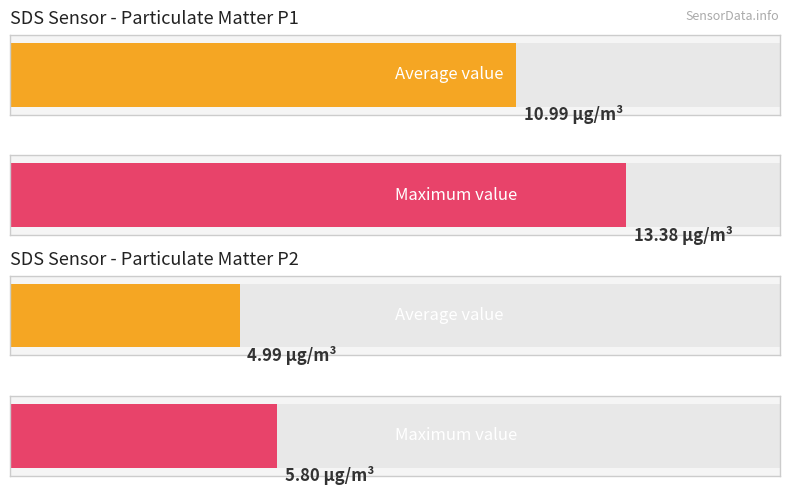

Rank the series at 5 from lowest to highest value.

SDS_P2, SDS_P1